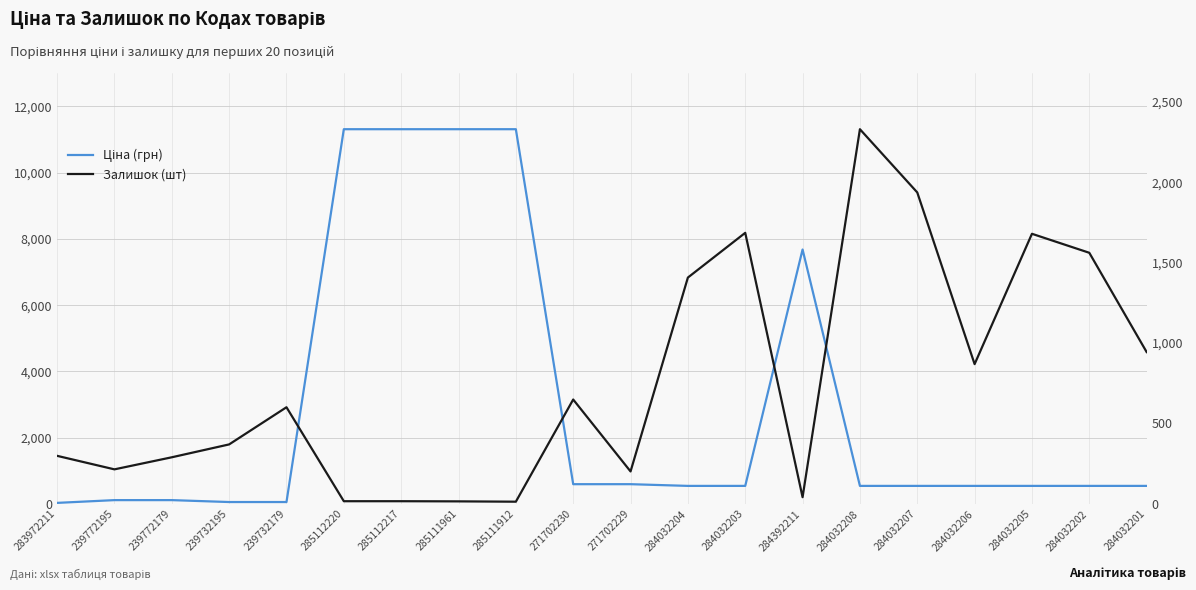

What is the average value of the Ціна (грн) series?

2943.1